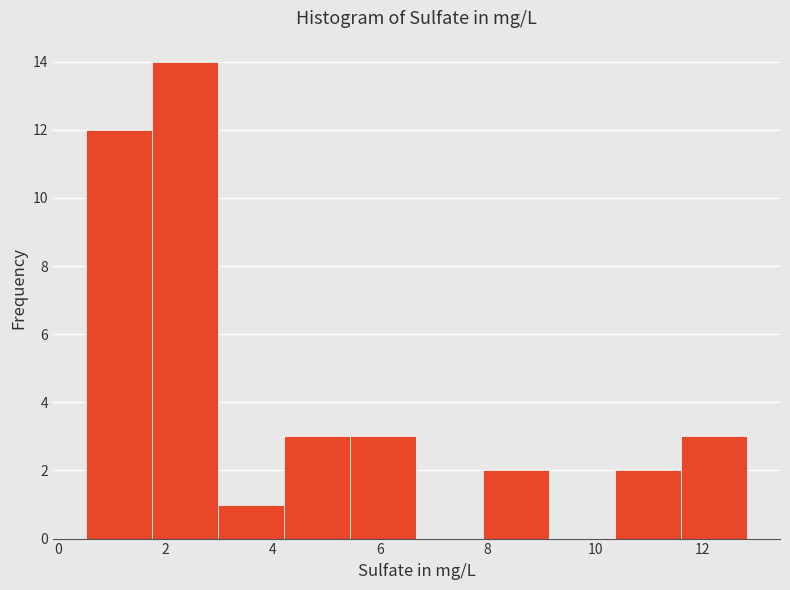

Reading left to right, list every bar in this chart as the range it spans on the x-axis followed by its height. Neither the bar edges nor the heights are printed on the chart, so give them approximately, as read against the axes.

0.6 to 1.8: 12
1.8 to 3.0: 14
3.0 to 4.2: 1
4.2 to 5.4: 3
5.4 to 6.6: 3
6.6 to 8.0: 0
8.0 to 9.2: 2
9.2 to 10.4: 0
10.4 to 11.6: 2
11.6 to 12.8: 3